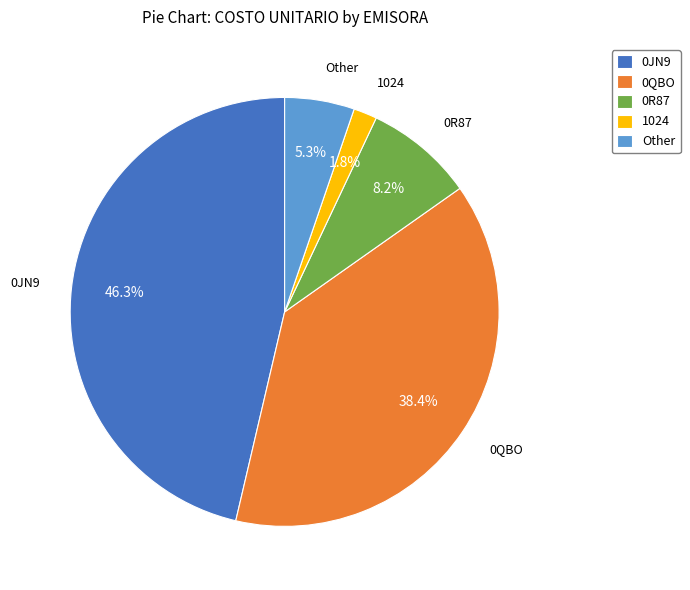

Rank the categories by value from highest to lowest.

0JN9, 0QBO, 0R87, Other, 1024